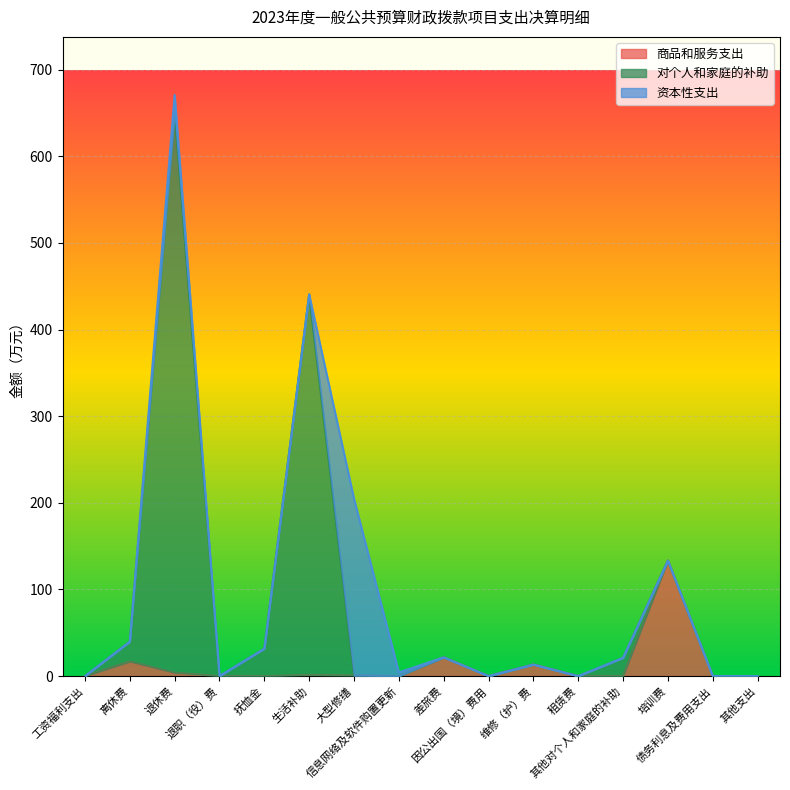

What value does the 对个人和家庭的补助 series have at 大型修缮?

0.7